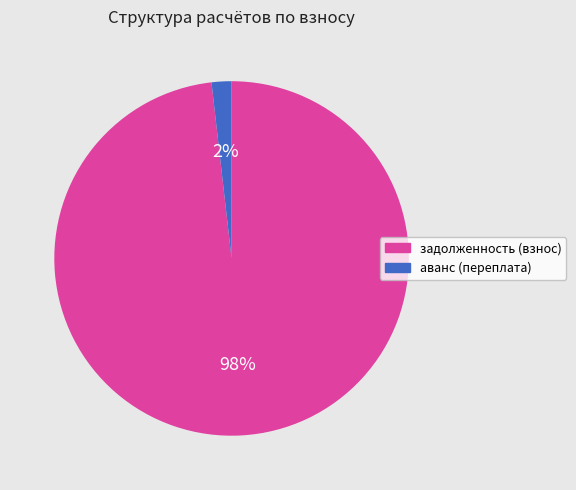

Does any single category account for the majority?

Yes